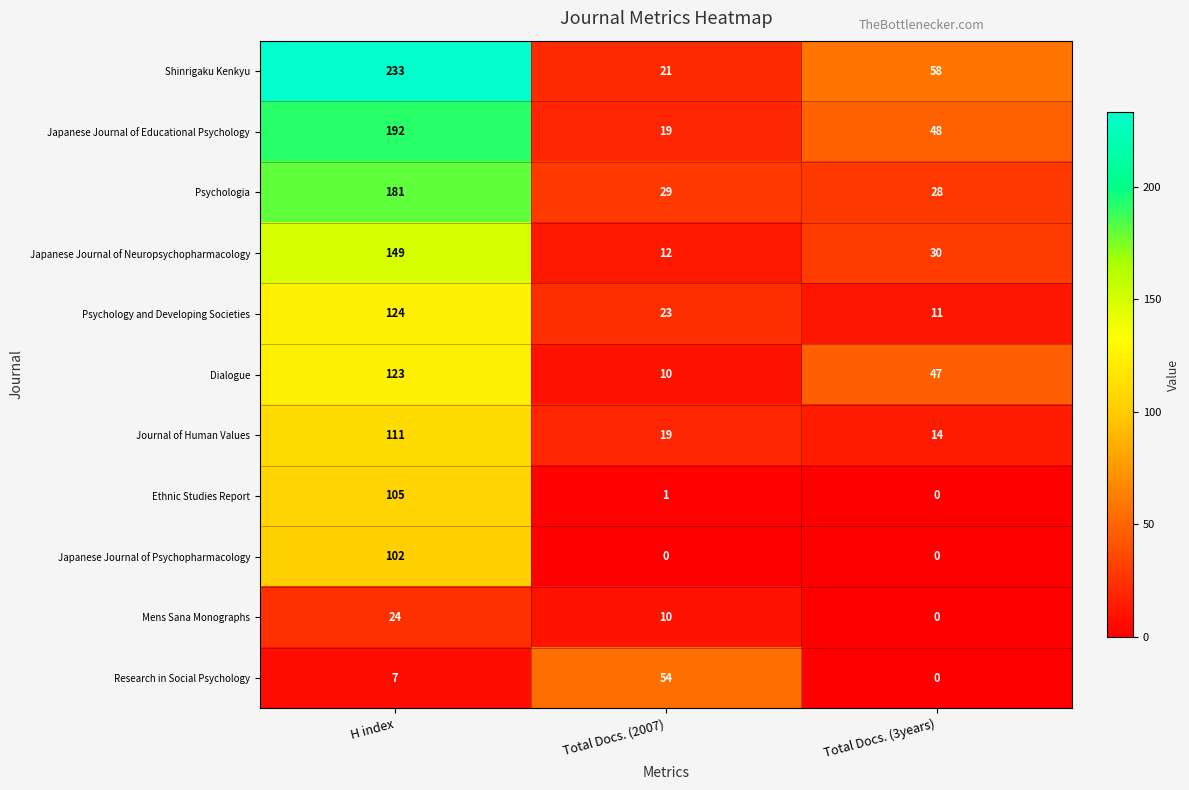

What is the difference between the highest and lowest values at H index?

226